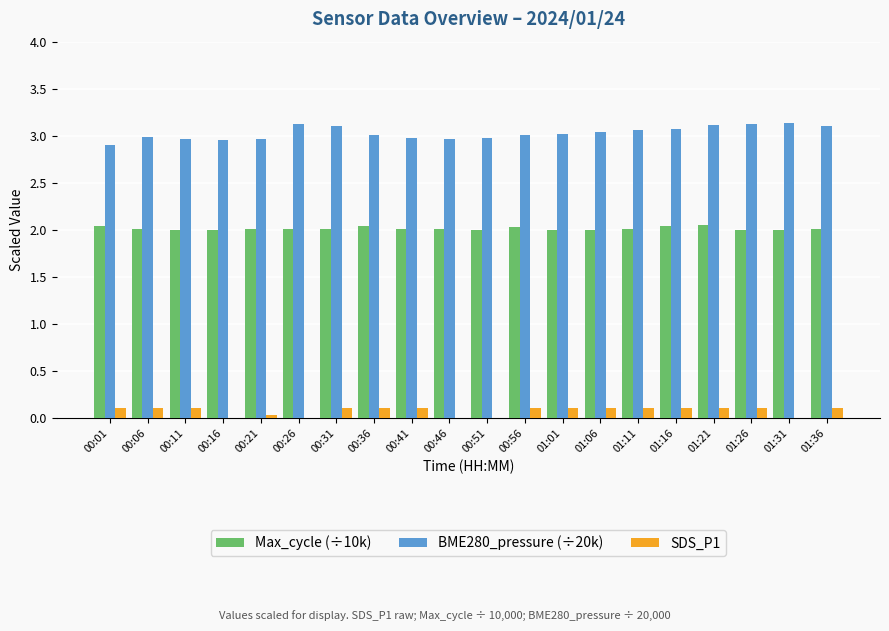

The BME280_pressure (÷20k) series shows 3.0 at 00:16. True or false?

True